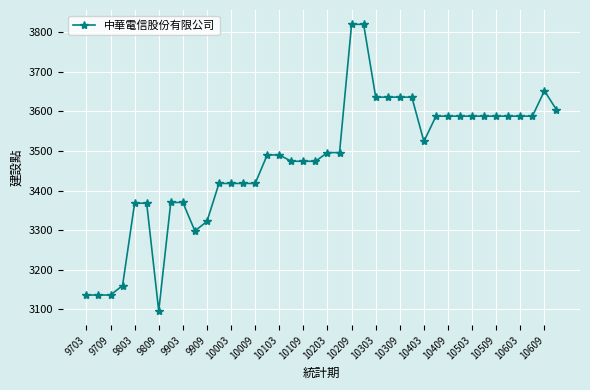

True or false: there are more than 0 points higher than both neighbors.

True